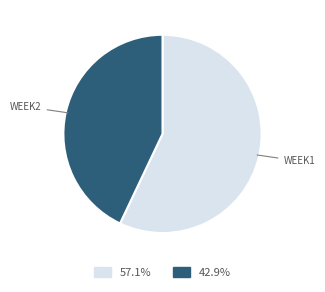

Does any single category account for the majority?

Yes